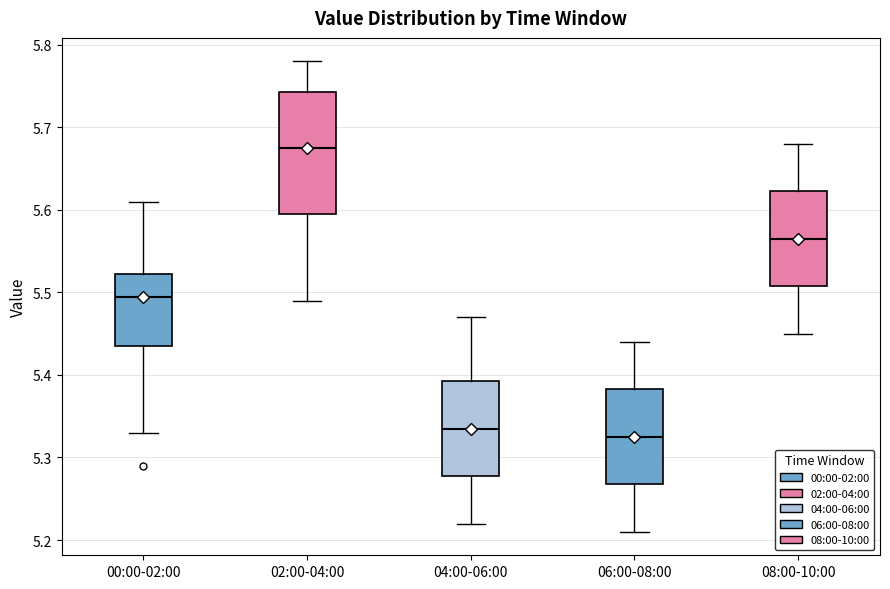

Which box has the highest median line?

02:00-04:00